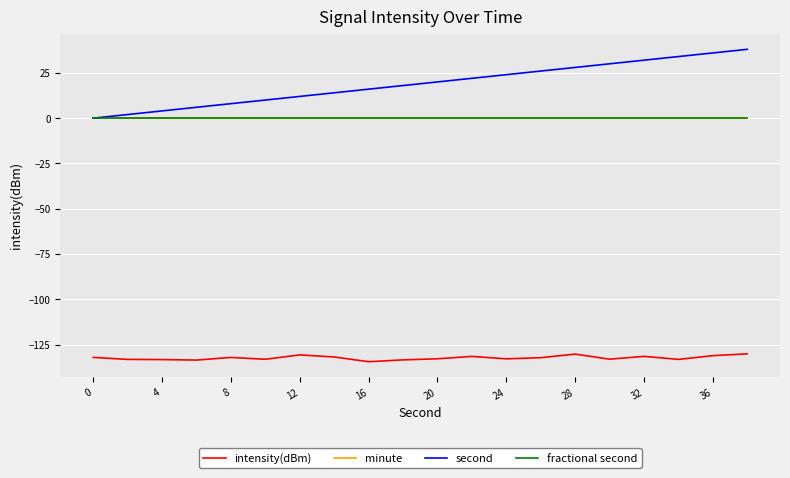

Is this an area chart (filled region under the line)?

No